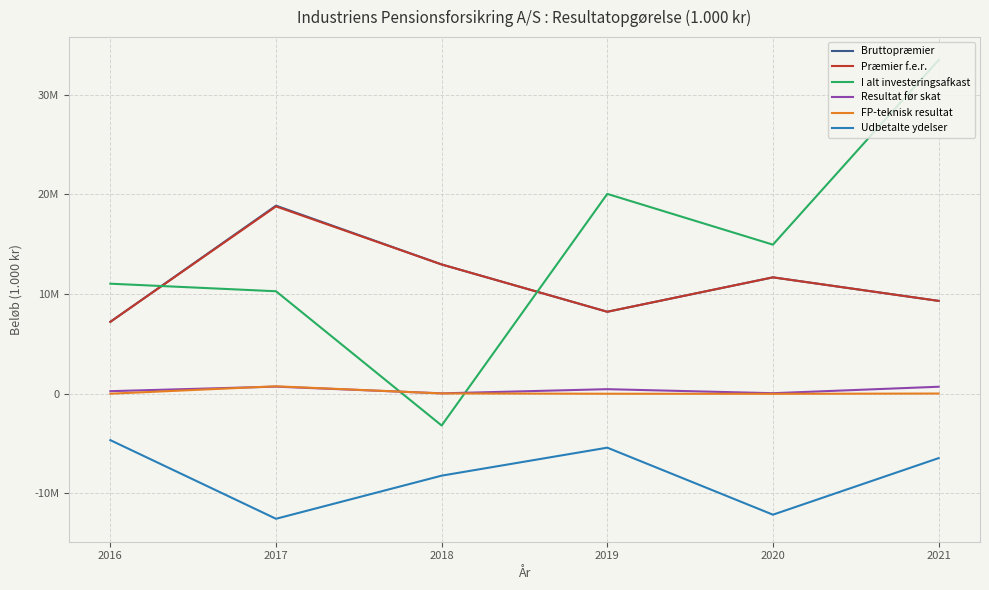

True or false: Resultat før skat and Præmier f.e.r. cross at least once.

False